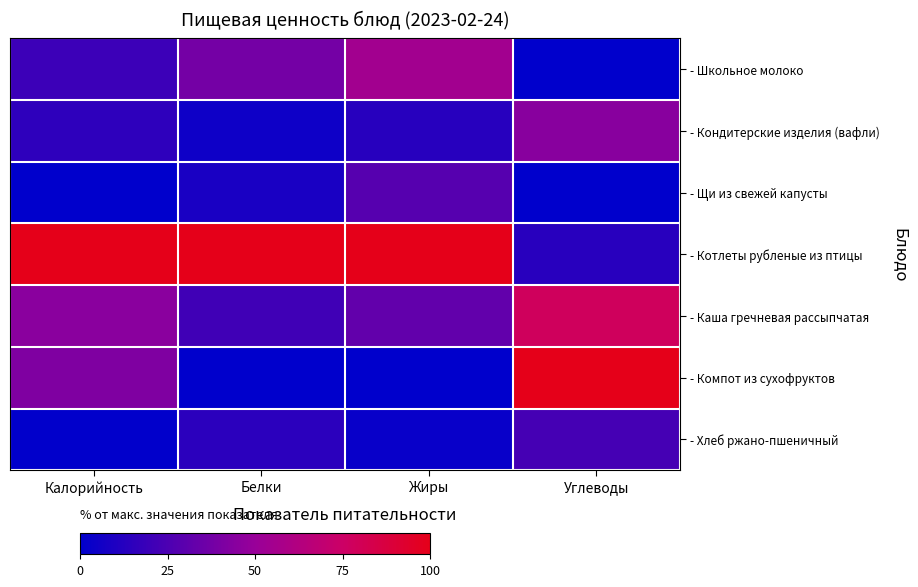

At which category is the sum across all series the highest?

Углеводы